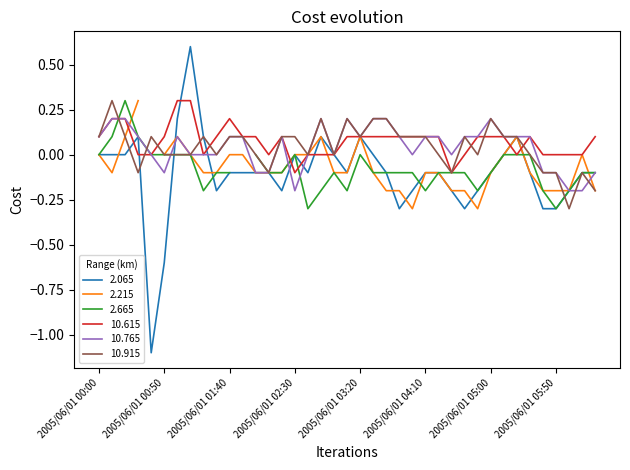

What is the sum of the 10.915 values at 2005/06/01 00:10 and 2005/06/01 01:00?

0.3